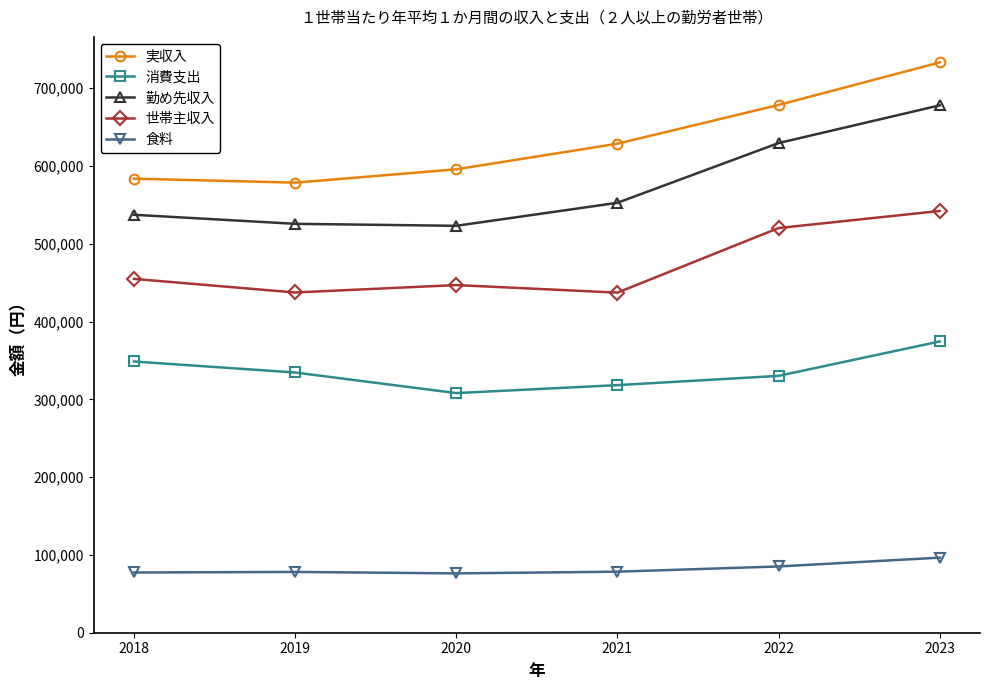

What is the value of the 消費支出 point at the 5th from the left?

330209